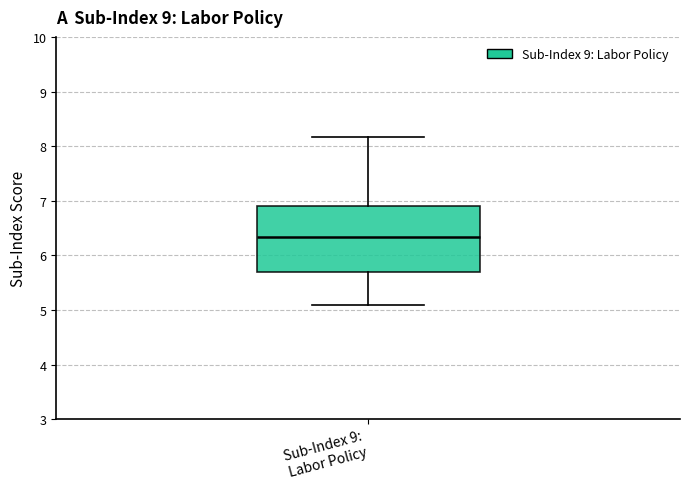

Read this box plot against the y-axis: the position of the median line, the range covered by the box, and the ends of both whiskers. The values are not printed on the chart, so give them approximately, as read against the axis.

median 6.3, box 5.7 to 6.9, whiskers 5.1 to 8.2